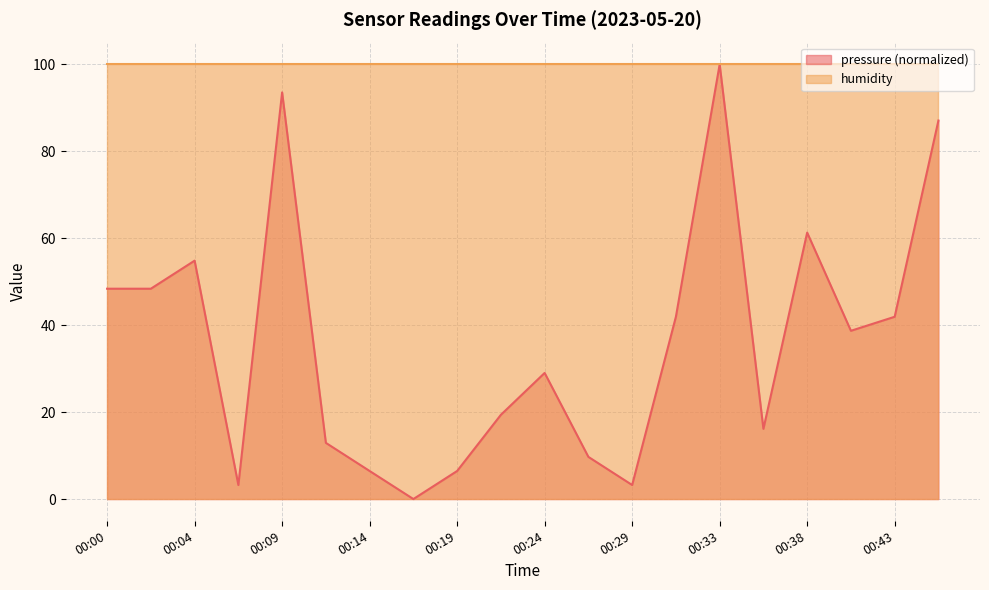

Reading left to right, extract all data points from this chart.

48.4	48.4	54.8	3.2	93.5	12.9	6.5	0.0	6.5	19.4	29.0	9.7	3.2	41.9	100.0	16.2	61.3	38.7	41.9	87.1